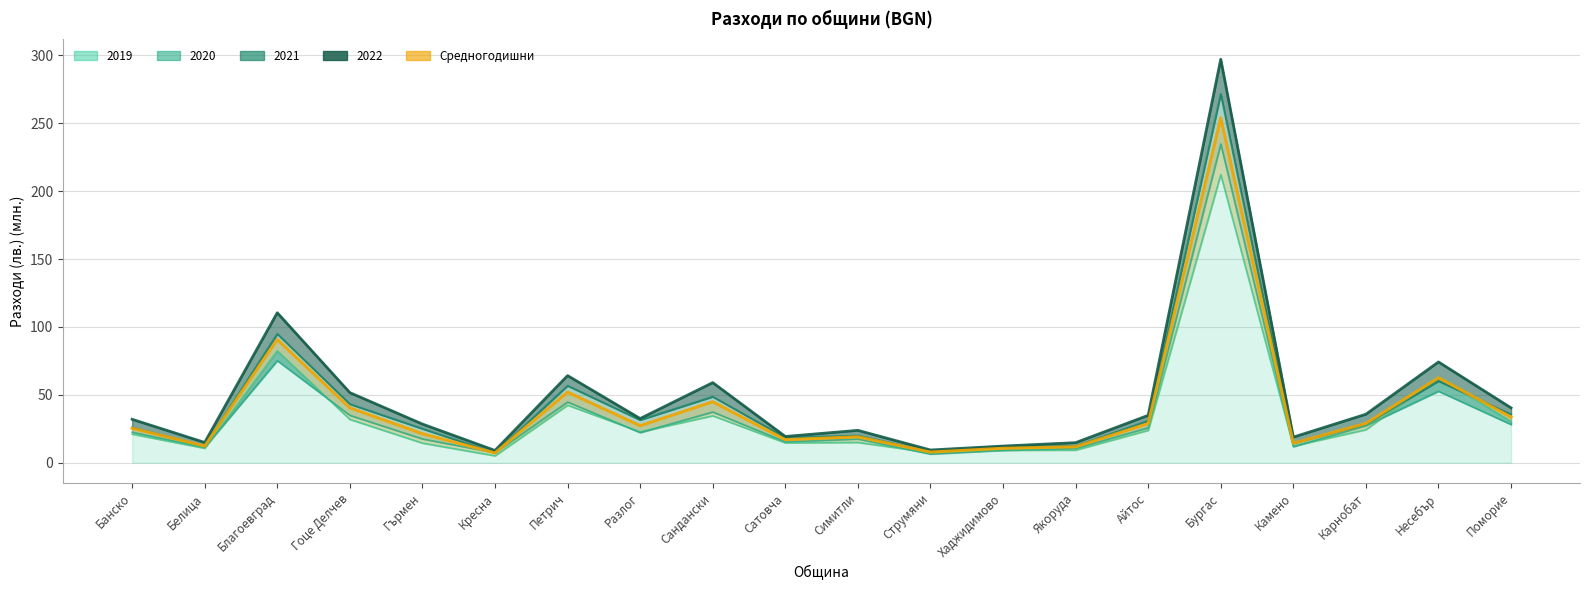

True or false: 2019 has a value of 34.6 at Сандански.

True